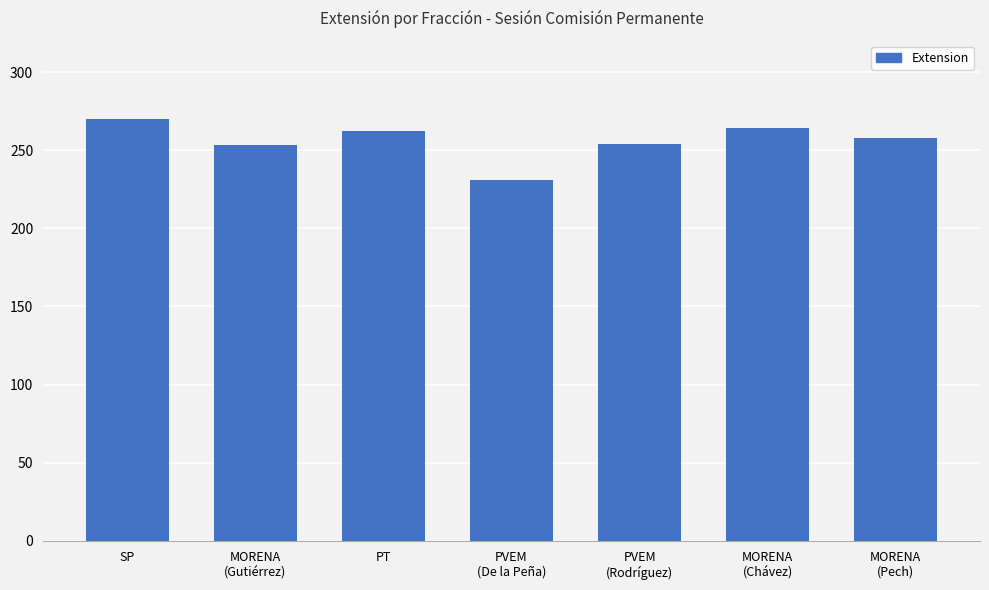

What is the maximum value shown in the chart?

270